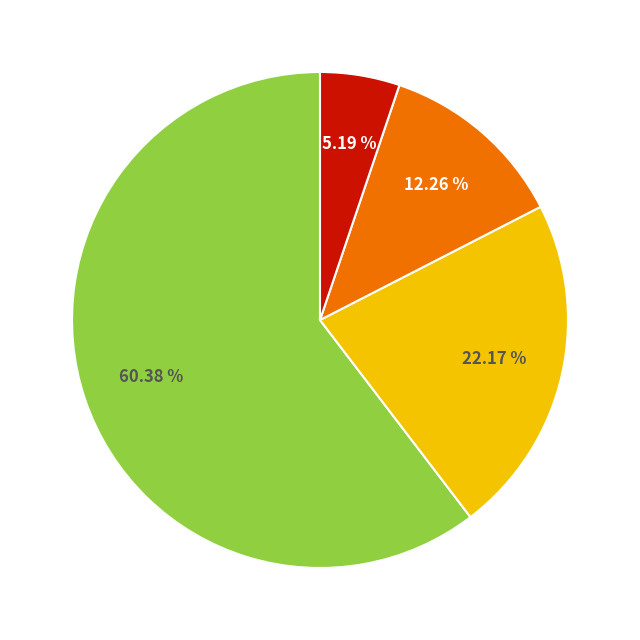

Does any single category account for the majority?

Yes